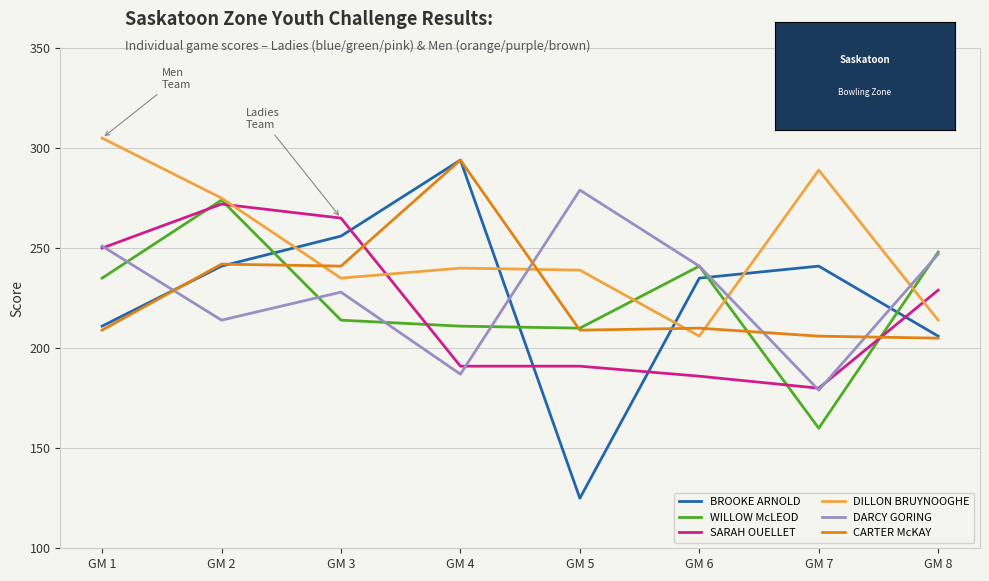

The value of WILLOW McLEOD at GM 2 is 115. True or false?

False